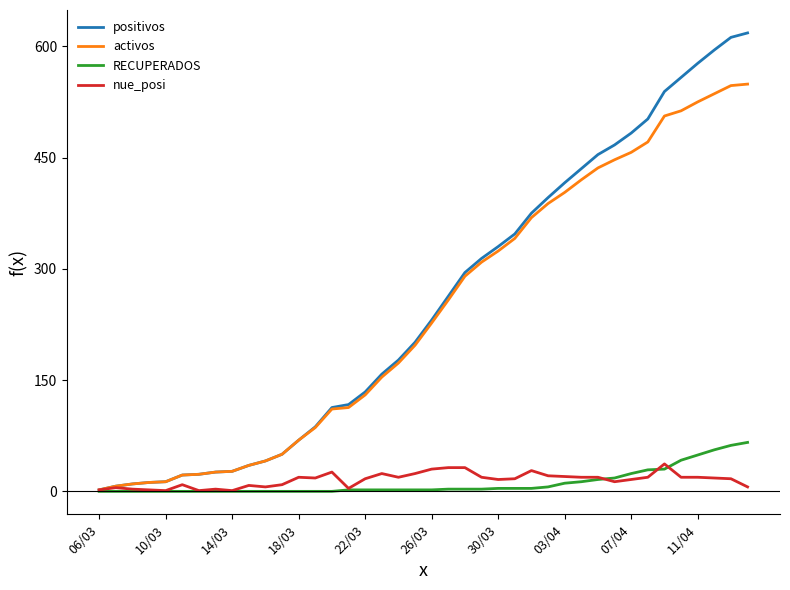

What is the average value of the positivos series?

253